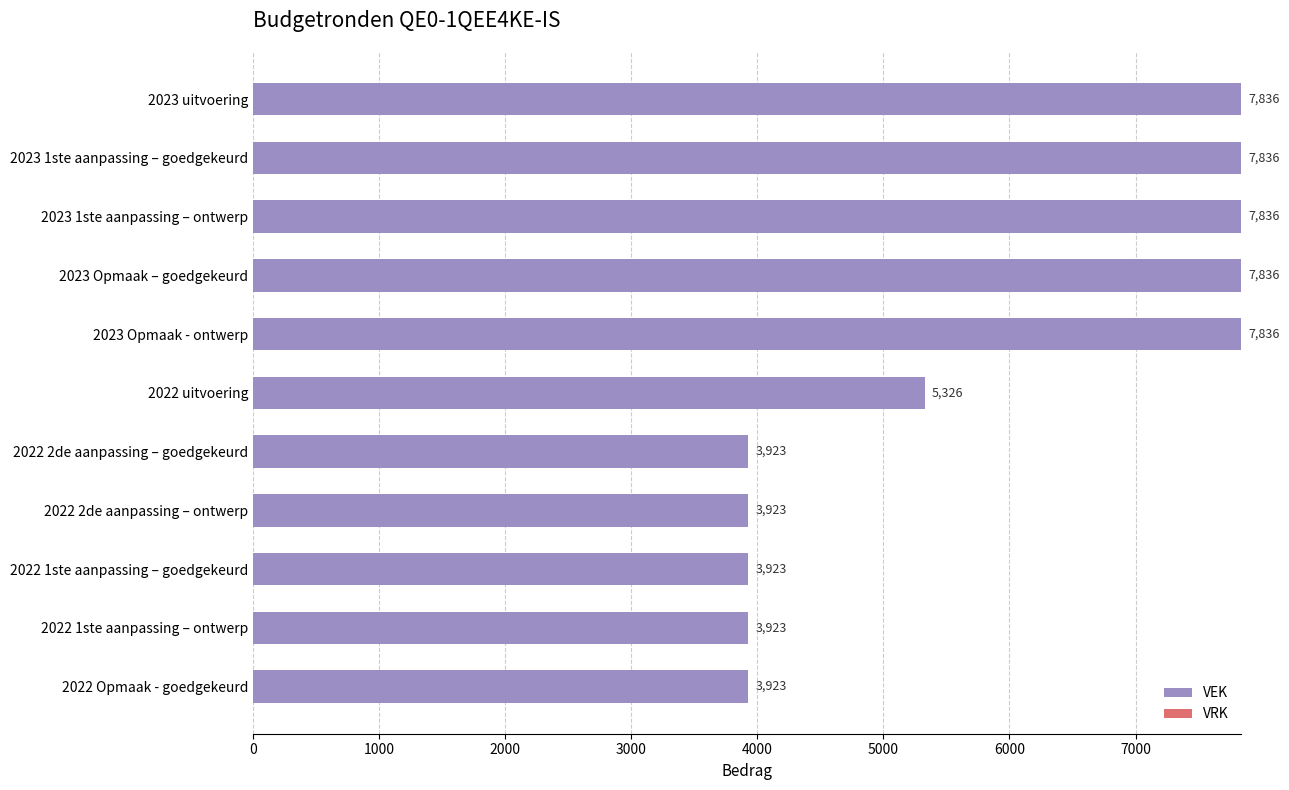

True or false: the data shows 5326 at 2022 uitvoering.

True